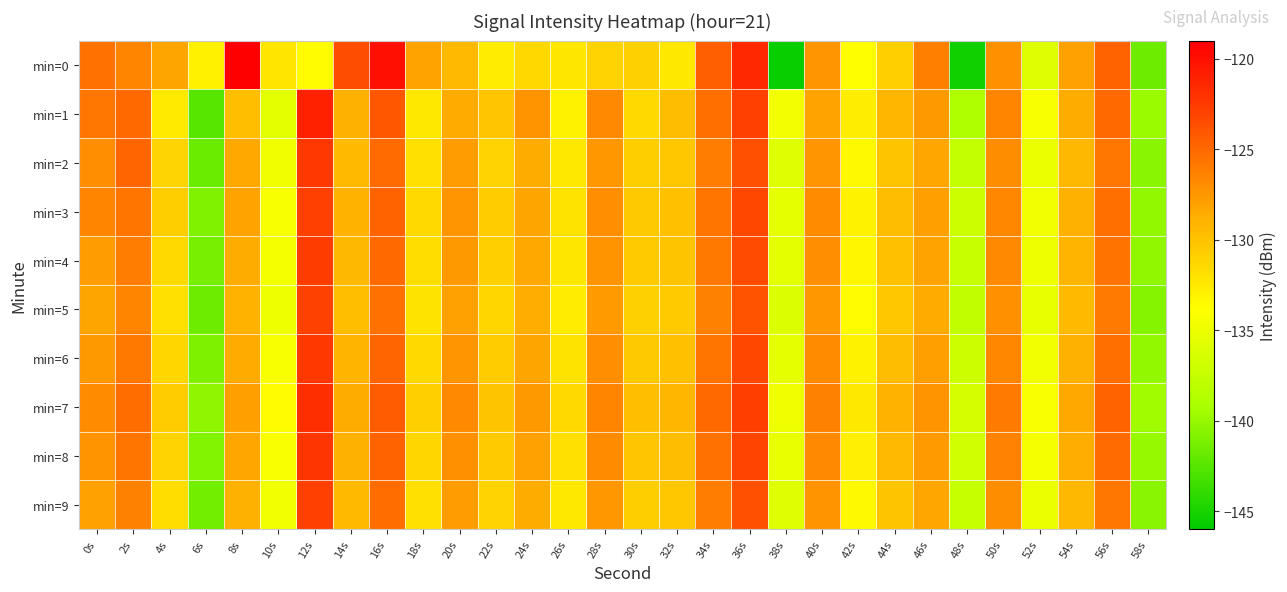

Reading left to right, transcribe all the data shown in this chart.

min=0: 0s=-125.5	2s=-126.5	4s=-128.3	6s=-133.0	8s=-119.1	10s=-132.2	12s=-133.6	14s=-123.6	16s=-120.0	18s=-128.1	20s=-129.5	22s=-132.7	24s=-131.4	26s=-132.4	28s=-131.1	30s=-130.9	32s=-132.4	34s=-124.5	36s=-121.5	38s=-145.7	40s=-127.4	42s=-133.8	44s=-130.9	46s=-126.2	48s=-145.3	50s=-127.2	52s=-136.0	54s=-128.0	56s=-124.7	58s=-141.6
min=1: 0s=-125.8	2s=-125.1	4s=-132.5	6s=-142.5	8s=-129.8	10s=-135.5	12s=-121.1	14s=-129.0	16s=-124.1	18s=-132.5	20s=-128.5	22s=-130.2	24s=-127.3	26s=-133.1	28s=-126.8	30s=-131.5	32s=-129.7	34s=-125.4	36s=-122.9	38s=-134.6	40s=-128.1	42s=-132.8	44s=-129.3	46s=-127.6	48s=-138.9	50s=-126.5	52s=-134.2	54s=-128.7	56s=-125.1	58s=-139.8
min=2: 0s=-127.1	2s=-124.9	4s=-131.2	6s=-141.7	8s=-128.4	10s=-134.8	12s=-122.3	14s=-129.6	16s=-125.2	18s=-131.9	20s=-127.8	22s=-131.1	24s=-128.6	26s=-132.4	28s=-127.5	30s=-130.8	32s=-130.3	34s=-126.1	36s=-123.7	38s=-135.9	40s=-127.4	42s=-133.5	44s=-130.1	46s=-128.3	48s=-137.6	50s=-127.0	52s=-135.1	54s=-129.4	56s=-125.8	58s=-140.5
min=3: 0s=-126.5	2s=-125.7	4s=-130.8	6s=-140.9	8s=-128.1	10s=-134.2	12s=-122.9	14s=-129.1	16s=-124.8	18s=-131.5	20s=-127.4	22s=-130.7	24s=-128.2	26s=-132.1	28s=-127.1	30s=-130.4	32s=-129.9	34s=-125.7	36s=-123.3	38s=-135.4	40s=-126.9	42s=-133.1	44s=-129.7	46s=-127.9	48s=-137.1	50s=-126.6	52s=-134.7	54s=-129.0	56s=-125.4	58s=-140.1
min=4: 0s=-127.8	2s=-126.1	4s=-131.5	6s=-141.2	8s=-128.7	10s=-134.5	12s=-122.6	14s=-129.4	16s=-125.1	18s=-131.7	20s=-127.6	22s=-130.9	24s=-128.4	26s=-132.3	28s=-127.3	30s=-130.6	32s=-130.1	34s=-125.9	36s=-123.5	38s=-135.6	40s=-127.1	42s=-133.3	44s=-129.9	46s=-128.1	48s=-137.3	50s=-126.8	52s=-134.9	54s=-129.2	56s=-125.6	58s=-140.3
min=5: 0s=-128.2	2s=-126.5	4s=-131.9	6s=-141.6	8s=-129.1	10s=-134.9	12s=-123.0	14s=-129.8	16s=-125.5	18s=-132.1	20s=-128.0	22s=-131.3	24s=-128.8	26s=-132.7	28s=-127.7	30s=-131.0	32s=-130.5	34s=-126.3	36s=-123.9	38s=-136.0	40s=-127.5	42s=-133.7	44s=-130.3	46s=-128.5	48s=-137.7	50s=-127.2	52s=-135.3	54s=-129.6	56s=-126.0	58s=-140.7
min=6: 0s=-127.6	2s=-125.9	4s=-131.3	6s=-141.0	8s=-128.5	10s=-134.3	12s=-122.4	14s=-129.2	16s=-124.9	18s=-131.5	20s=-127.4	22s=-130.7	24s=-128.2	26s=-132.1	28s=-127.1	30s=-130.4	32s=-129.9	34s=-125.7	36s=-123.3	38s=-135.4	40s=-126.9	42s=-133.1	44s=-129.7	46s=-127.9	48s=-137.1	50s=-126.6	52s=-134.7	54s=-129.0	56s=-125.4	58s=-140.1
min=7: 0s=-126.9	2s=-125.3	4s=-130.7	6s=-140.4	8s=-127.9	10s=-133.7	12s=-121.8	14s=-128.6	16s=-124.3	18s=-130.9	20s=-126.8	22s=-130.1	24s=-127.6	26s=-131.5	28s=-126.5	30s=-129.8	32s=-129.3	34s=-125.1	36s=-122.7	38s=-134.8	40s=-126.3	42s=-132.5	44s=-129.1	46s=-127.3	48s=-136.5	50s=-126.0	52s=-134.1	54s=-128.4	56s=-124.8	58s=-139.5
min=8: 0s=-127.3	2s=-125.7	4s=-131.1	6s=-140.8	8s=-128.3	10s=-134.1	12s=-122.2	14s=-129.0	16s=-124.7	18s=-131.3	20s=-127.2	22s=-130.5	24s=-128.0	26s=-131.9	28s=-126.9	30s=-130.2	32s=-129.7	34s=-125.5	36s=-123.1	38s=-135.2	40s=-126.7	42s=-132.9	44s=-129.5	46s=-127.7	48s=-136.9	50s=-126.4	52s=-134.5	54s=-128.8	56s=-125.2	58s=-139.9
min=9: 0s=-128.0	2s=-126.3	4s=-131.7	6s=-141.4	8s=-129.0	10s=-134.7	12s=-122.8	14s=-129.6	16s=-125.3	18s=-131.9	20s=-127.8	22s=-131.1	24s=-128.6	26s=-132.5	28s=-127.5	30s=-130.8	32s=-130.3	34s=-126.1	36s=-123.7	38s=-135.8	40s=-127.3	42s=-133.5	44s=-130.1	46s=-128.3	48s=-137.5	50s=-127.0	52s=-135.1	54s=-129.4	56s=-125.8	58s=-140.5